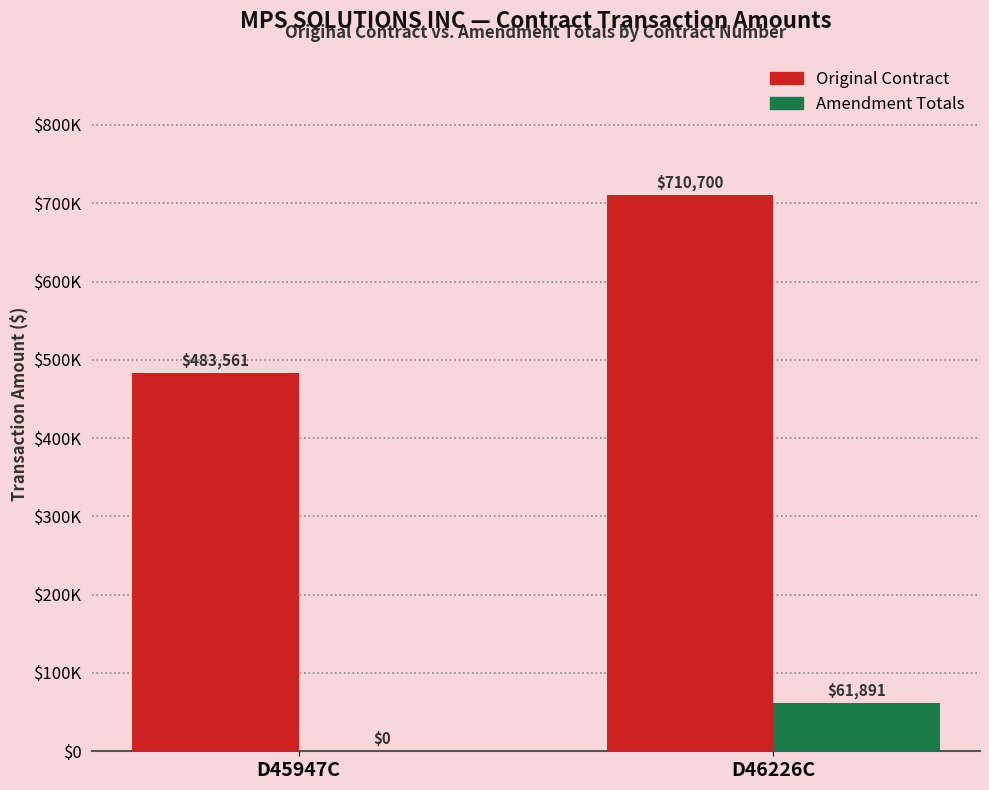

Is the value of Amendment Totals at D46226C greater than the value of Original Contract at D45947C?

No